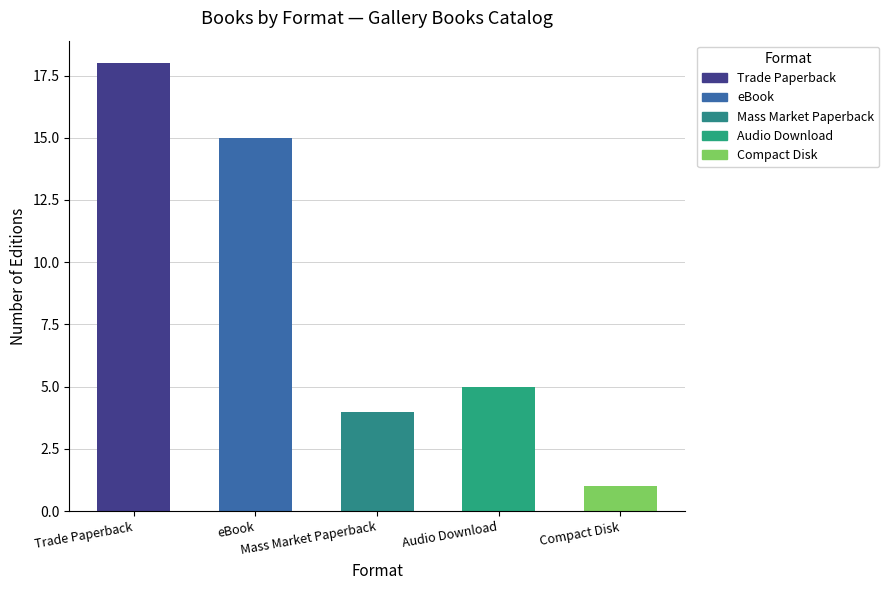

What is the value of the 2nd bar from the left?

15